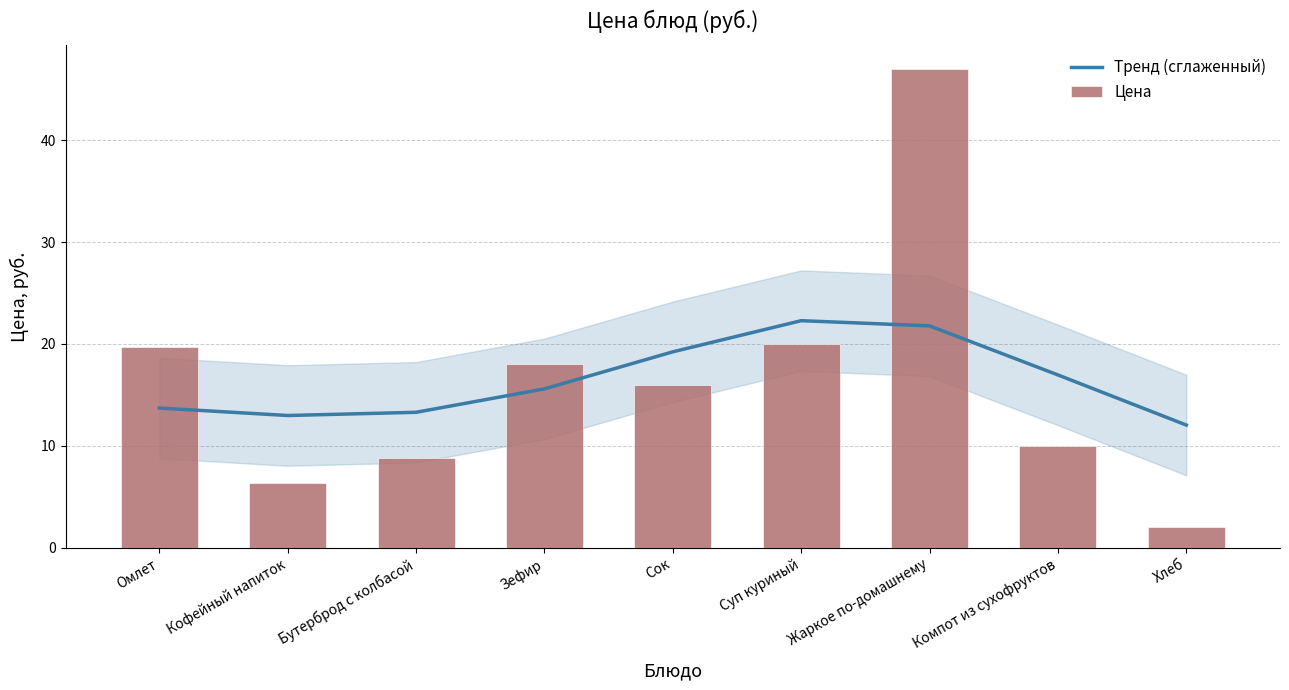

What is the difference between the Тренд (сглаженный) values at Омлет and Жаркое по-домашнему?

8.1